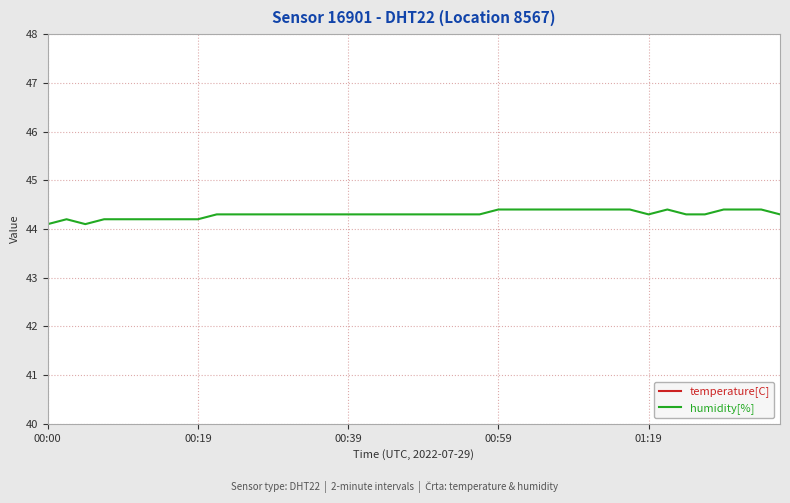

True or false: humidity[%] and temperature[C] intersect in this chart.

False